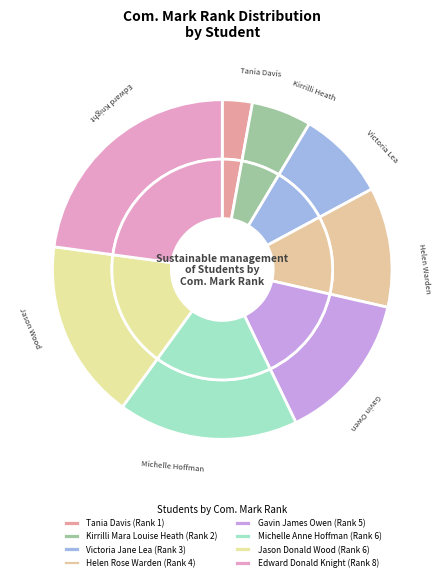

The Helen Rose Warden slice represents 11% of the pie. True or false?

True